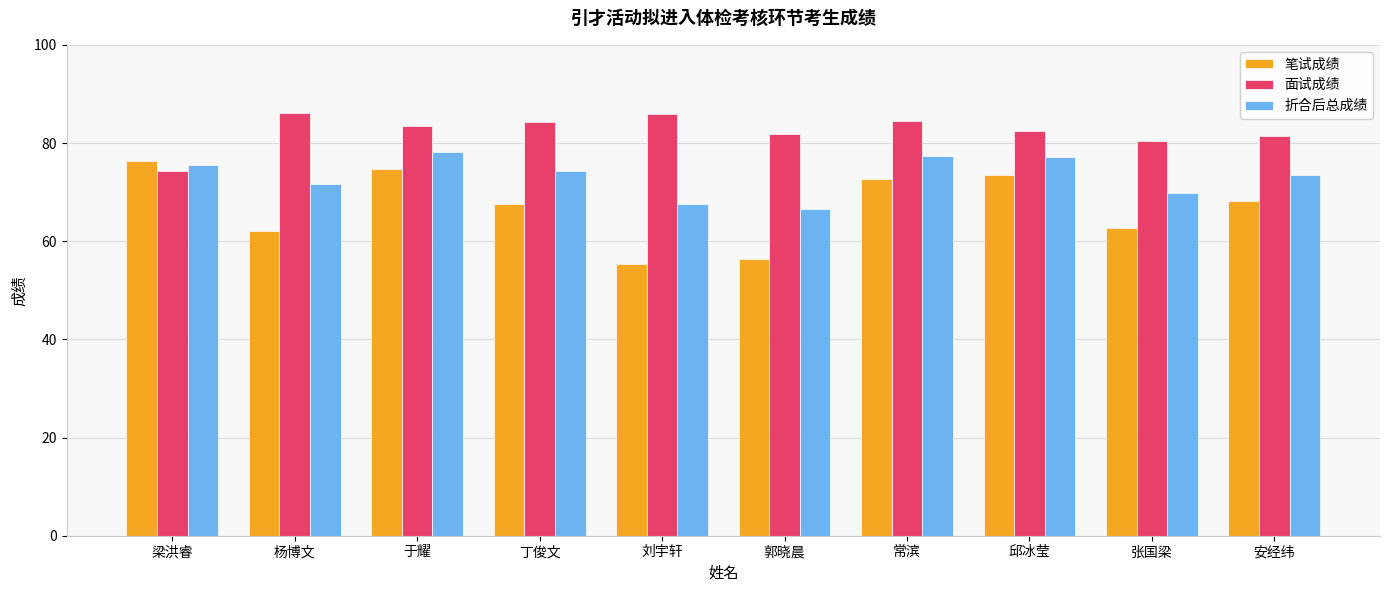

The value of 折合后总成绩 at 刘宇轩 is 67.5. True or false?

True